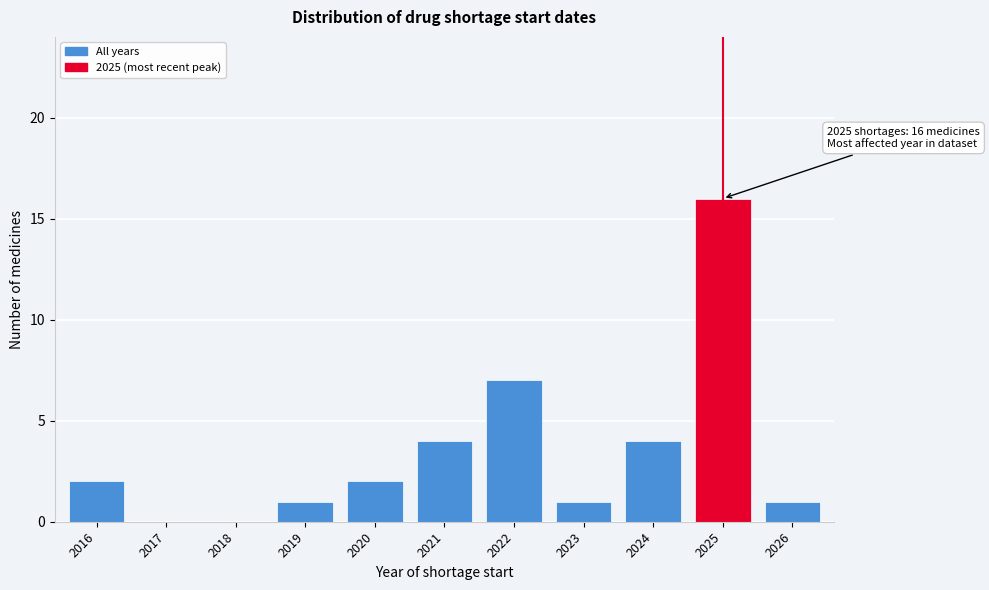

Reading left to right, what are all the values shown in this chart?

2016=2	2017=0	2018=0	2019=1	2020=2	2021=4	2022=7	2023=1	2024=4	2025=16	2026=1